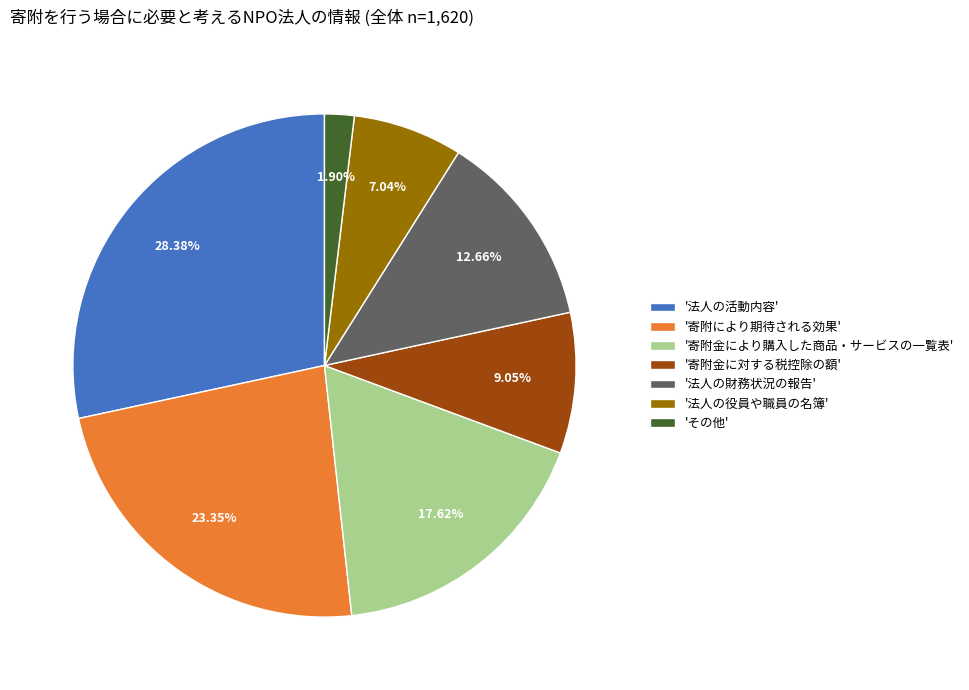

Is there any slice that represents more than half of the pie?

No